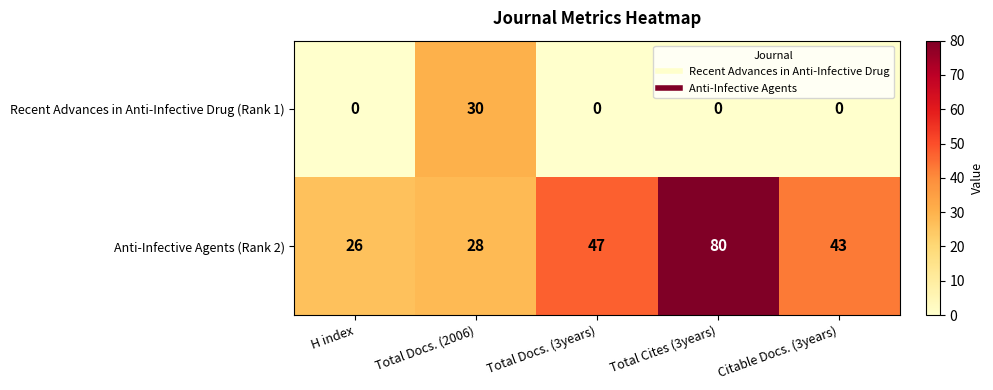

How many values in the Recent Advances in Anti-Infective Drug (Rank 1) series exceed 0?

1